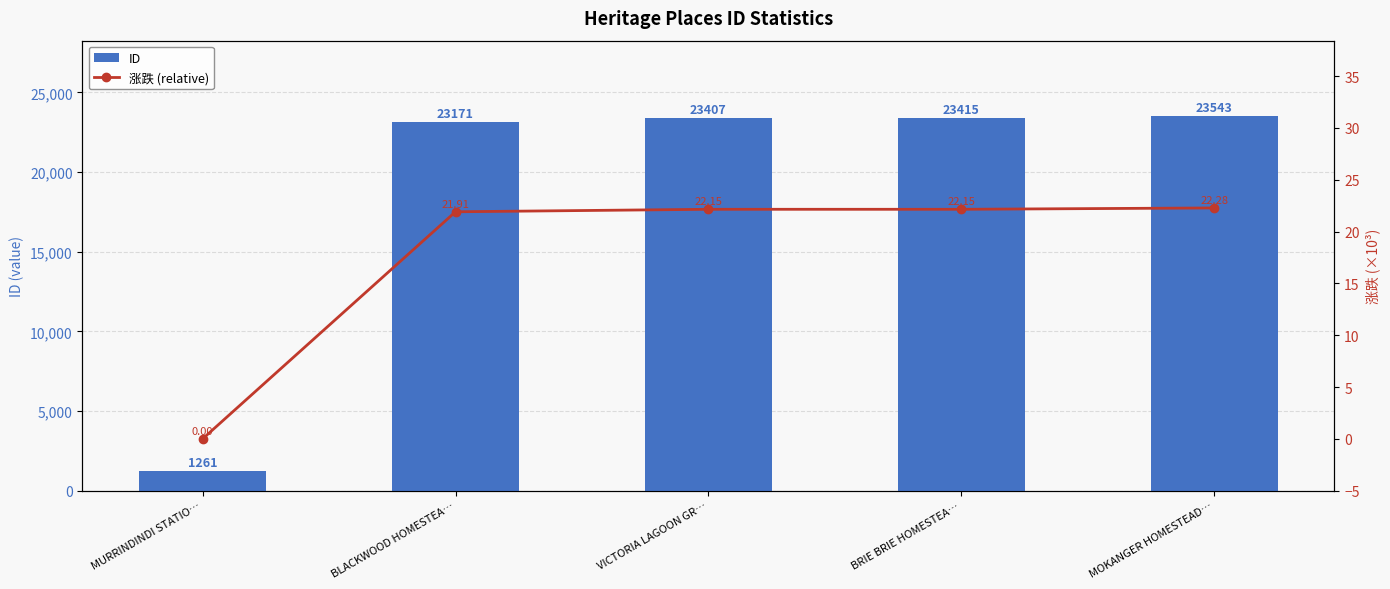

What is the difference between the highest and lowest values at MOKANGER HOMESTEAD…?

23520.7